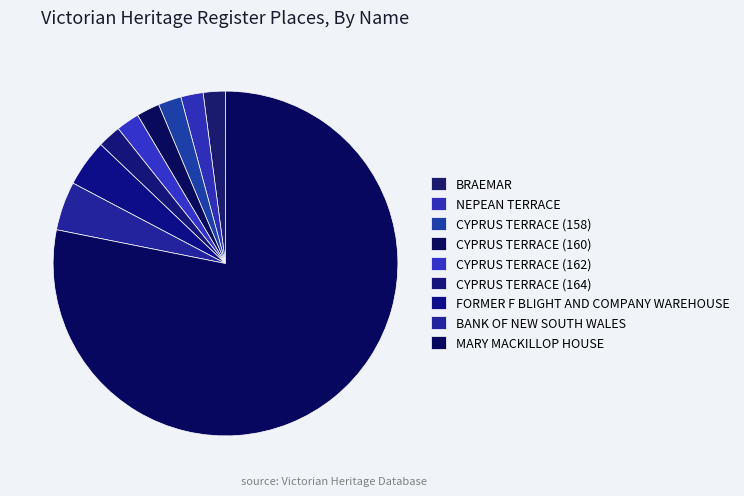

To the nearest percent, what portion does CYPRUS TERRACE (160) represent?

2%